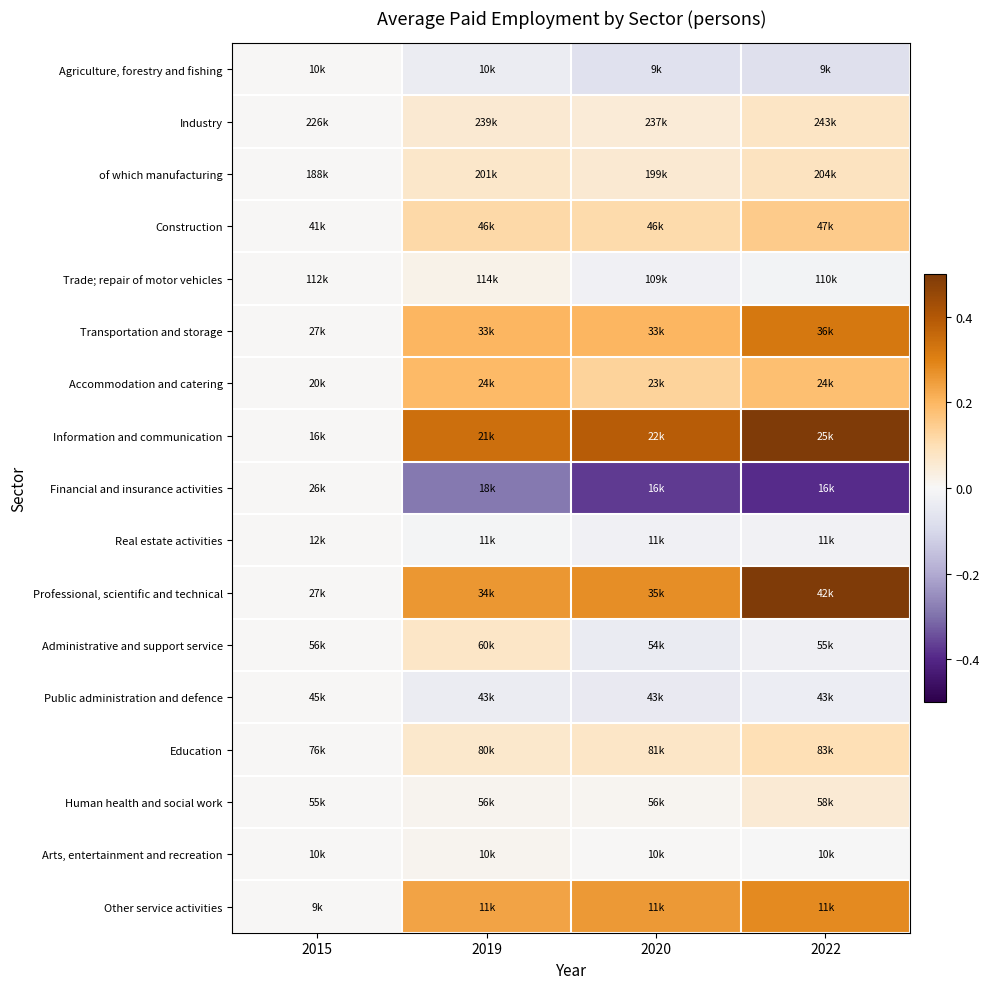

Reading left to right, what are all the values shown in this chart?

Agriculture, forestry and fishing: 2015=0.0	2019=-0.0	2020=-0.1	2022=-0.1
Industry: 2015=0.0	2019=0.1	2020=0.1	2022=0.1
of which manufacturing: 2015=0.0	2019=0.1	2020=0.1	2022=0.1
Construction: 2015=0.0	2019=0.1	2020=0.1	2022=0.2
Trade; repair of motor vehicles: 2015=0.0	2019=0.0	2020=-0.0	2022=-0.0
Transportation and storage: 2015=0.0	2019=0.2	2020=0.2	2022=0.3
Accommodation and catering: 2015=0.0	2019=0.2	2020=0.1	2022=0.2
Information and communication: 2015=0.0	2019=0.3	2020=0.4	2022=0.6
Financial and insurance activities: 2015=0.0	2019=-0.3	2020=-0.4	2022=-0.4
Real estate activities: 2015=0.0	2019=-0.0	2020=-0.0	2022=-0.0
Professional, scientific and technical: 2015=0.0	2019=0.3	2020=0.3	2022=0.5
Administrative and support service: 2015=0.0	2019=0.1	2020=-0.0	2022=-0.0
Public administration and defence: 2015=0.0	2019=-0.0	2020=-0.0	2022=-0.0
Education: 2015=0.0	2019=0.1	2020=0.1	2022=0.1
Human health and social work: 2015=0.0	2019=0.0	2020=0.0	2022=0.1
Arts, entertainment and recreation: 2015=0.0	2019=0.0	2020=0.0	2022=-0.0
Other service activities: 2015=0.0	2019=0.2	2020=0.3	2022=0.3